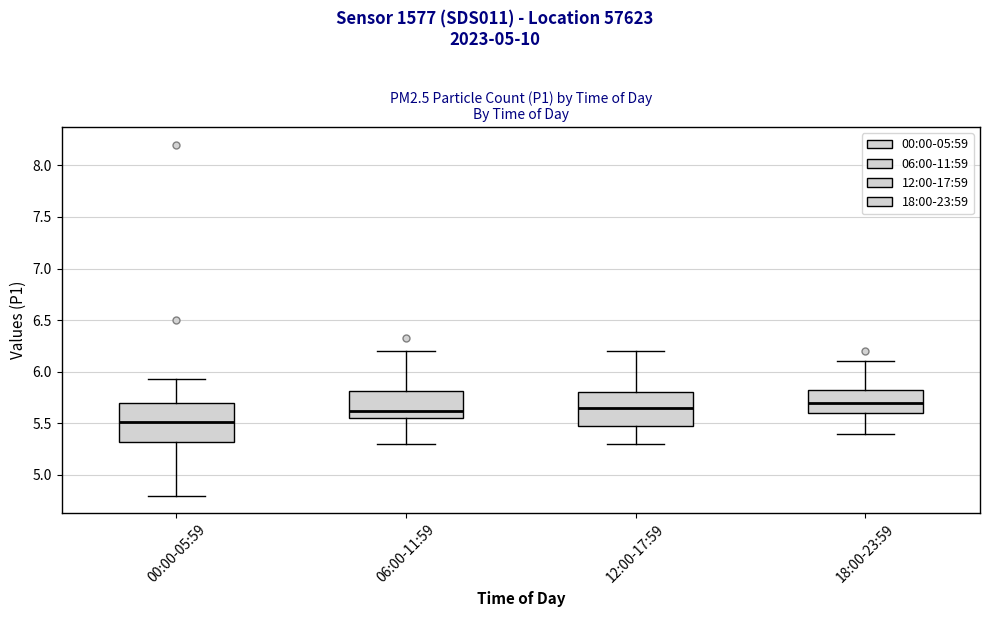

Reading left to right, transcribe this box plot: for each box, give where its median line is, the range the box spans, and where its two whiskers end, as read against the y-axis. The values are not printed on the chart, so give them approximately, as read against the axis.

00:00-05:59: median 5.50, box 5.30 to 5.70, whiskers 4.80 to 5.95
06:00-11:59: median 5.60, box 5.55 to 5.80, whiskers 5.30 to 6.20
12:00-17:59: median 5.65, box 5.50 to 5.80, whiskers 5.30 to 6.20
18:00-23:59: median 5.70, box 5.60 to 5.85, whiskers 5.40 to 6.10